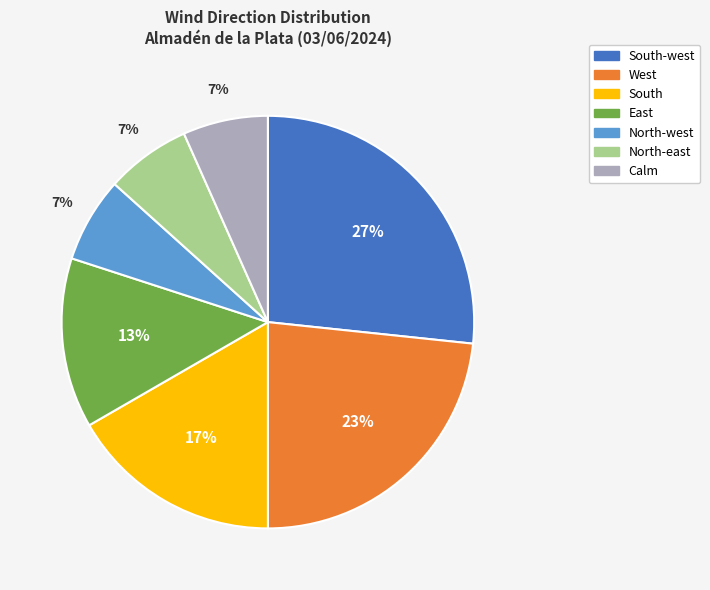

Is it true that South-west is 16% of the pie?

False